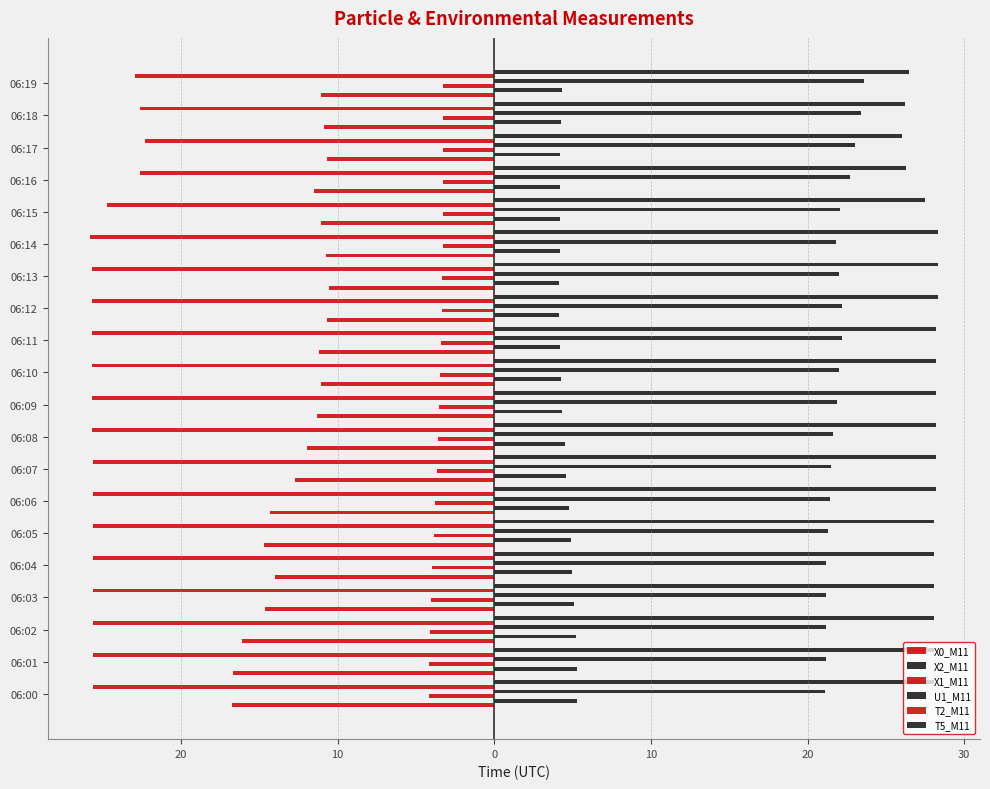

What are all the series names shown in the legend?

X0_M11, X2_M11, X1_M11, U1_M11, T2_M11, T5_M11